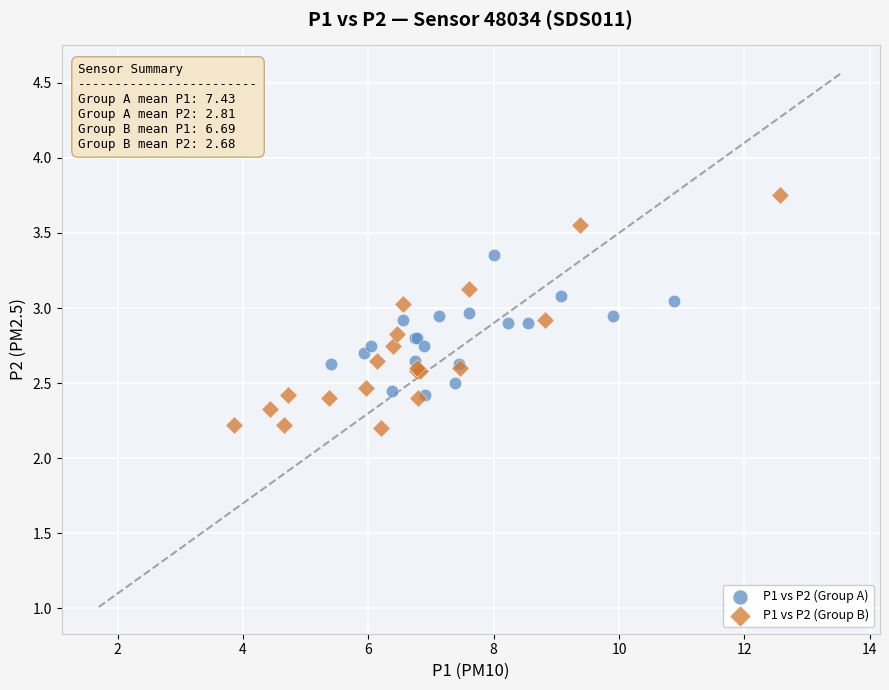

Which series reaches the minimum Y coordinate?

P1 vs P2 (Group B)